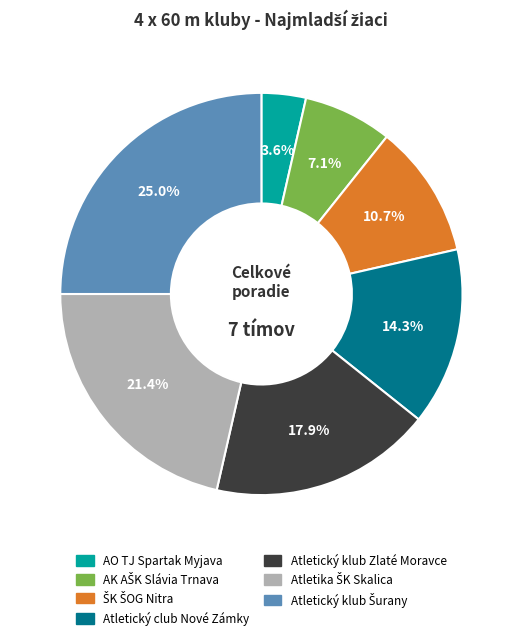

How many segments does this pie chart have?

7